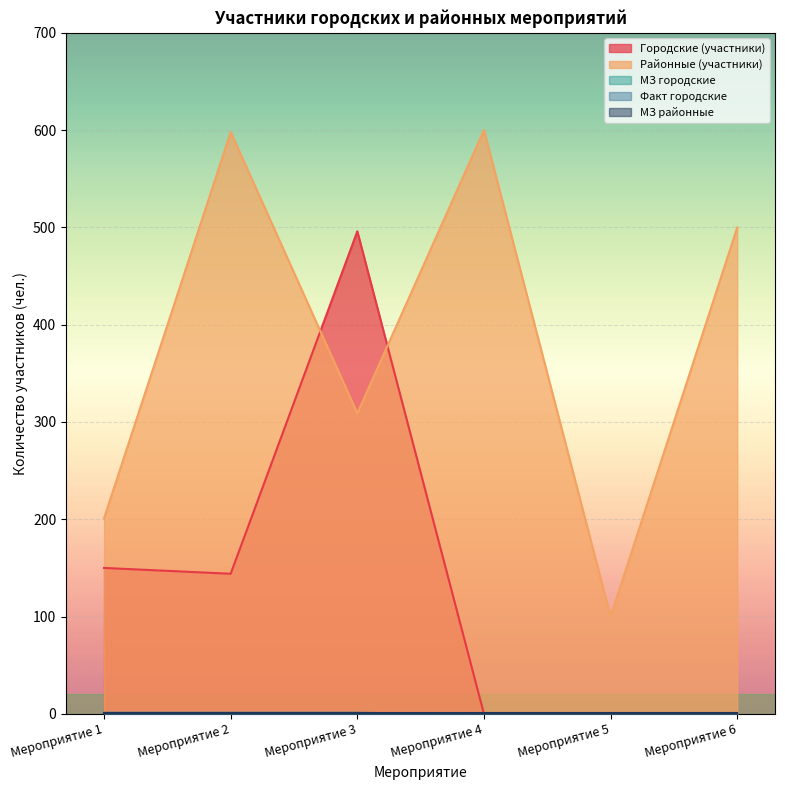

Where does the Районные (участники) series first go above 500?

Мероприятие 2